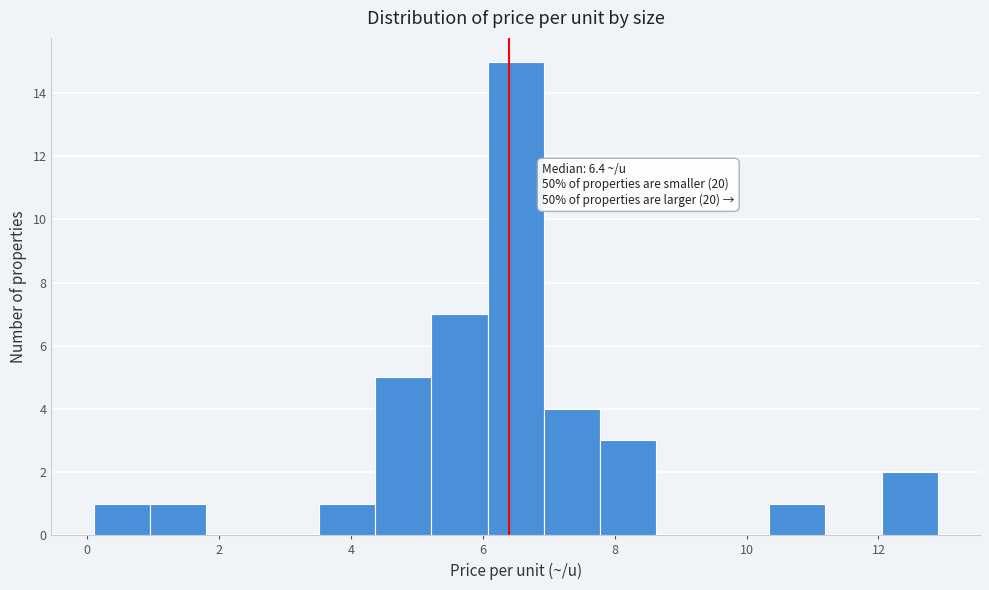

Over which range of the x-axis is the bar tallest?

6.0 to 7.0